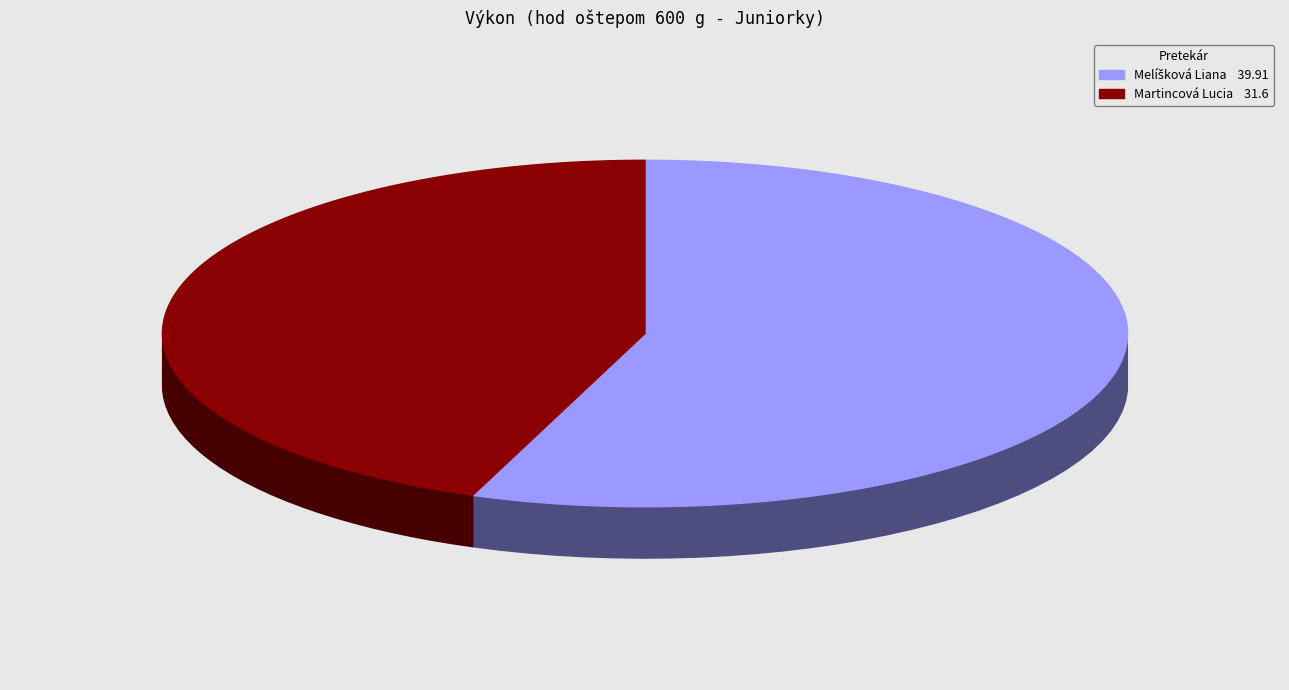

Does any single category account for the majority?

Yes